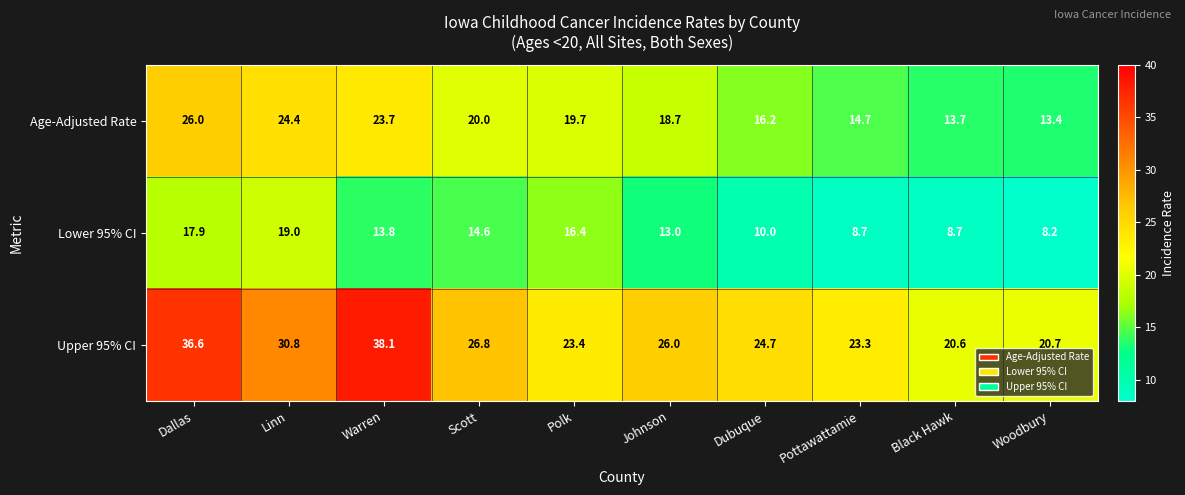

How many series are shown in this chart?

3